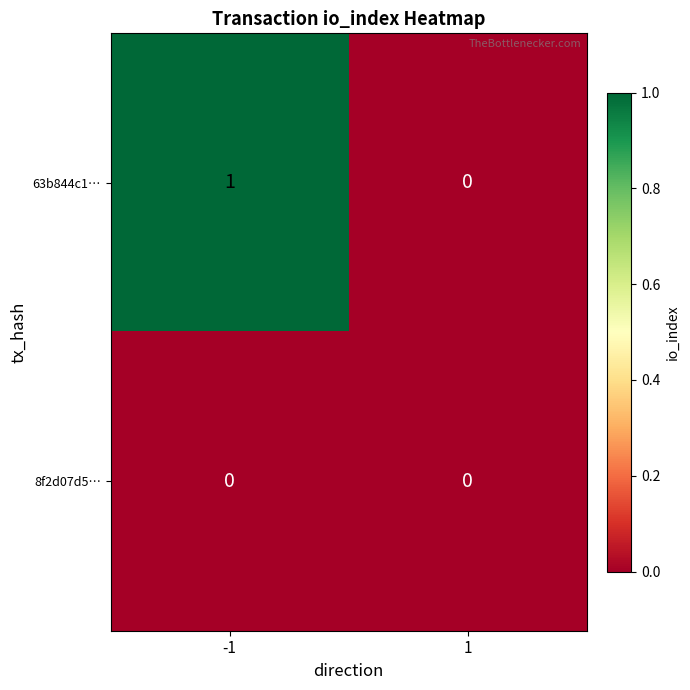

Reading left to right, what are all the values shown in this chart?

63b844c1…: 1	0
8f2d07d5…: 0	0